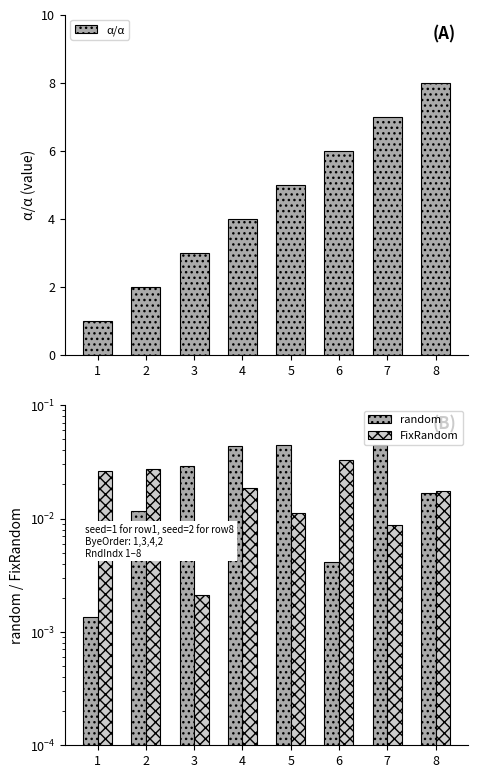

Reading left to right, transcribe all the data shown in this chart.

α/α: 1=1.0	2=2.0	3=3.0	4=4.0	5=5.0	6=6.0	7=7.0	8=8.0
random: 1=0.0	2=0.0	3=0.0	4=0.0	5=0.0	6=0.0	7=0.0	8=0.0
FixRandom: 1=0.0	2=0.0	3=0.0	4=0.0	5=0.0	6=0.0	7=0.0	8=0.0